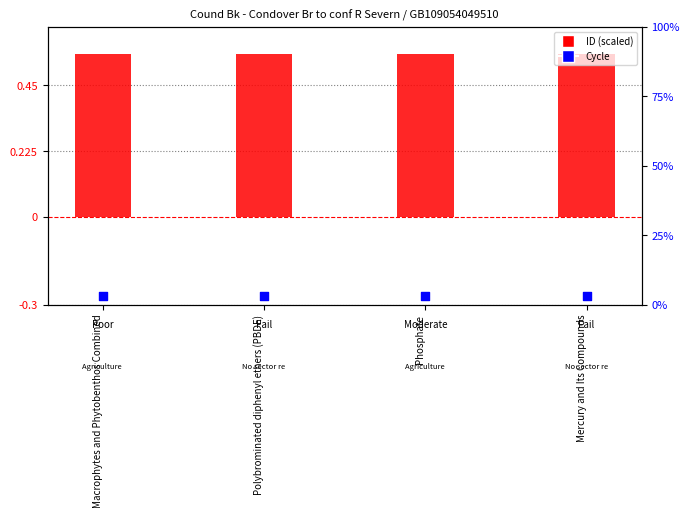

At how many categories does at least one series exceed 0?

4